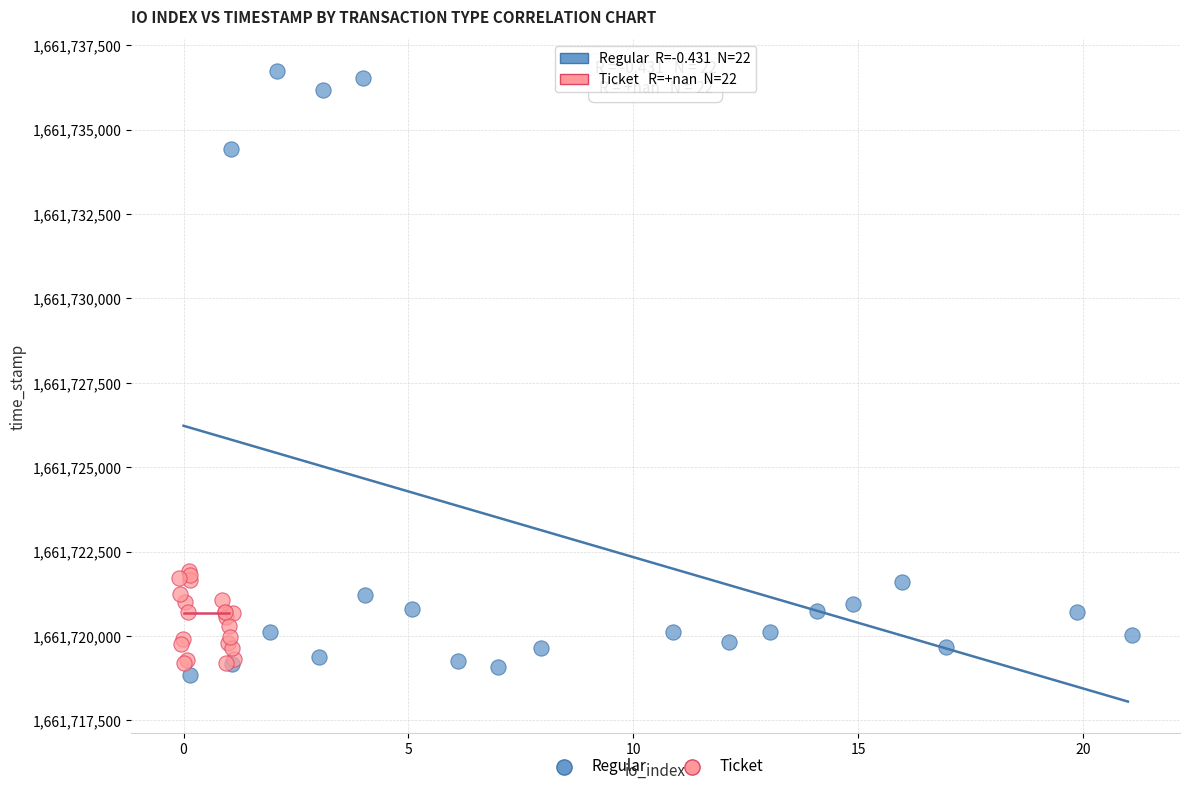

Which series contains the highest Y value?

Regular